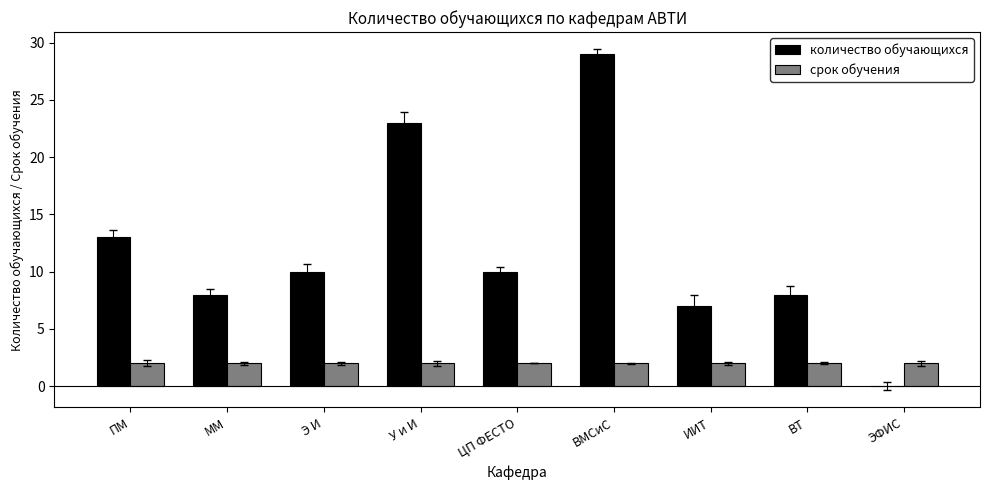

Where is количество обучающихся nearest to the value 14?

ПМ